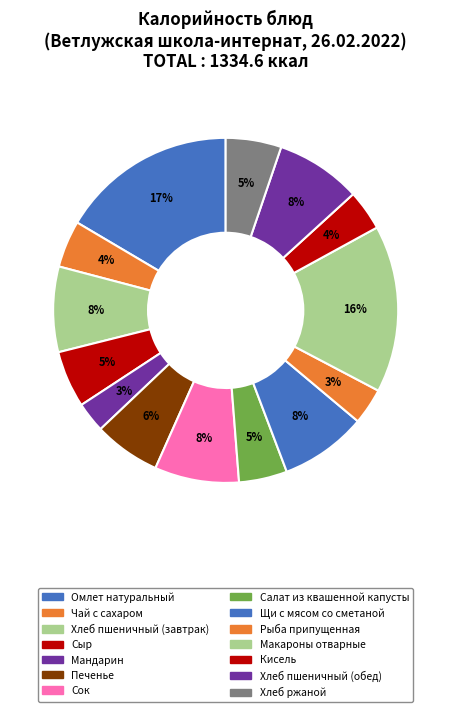

What is the change in value from Сыр to Печенье?

+12.3